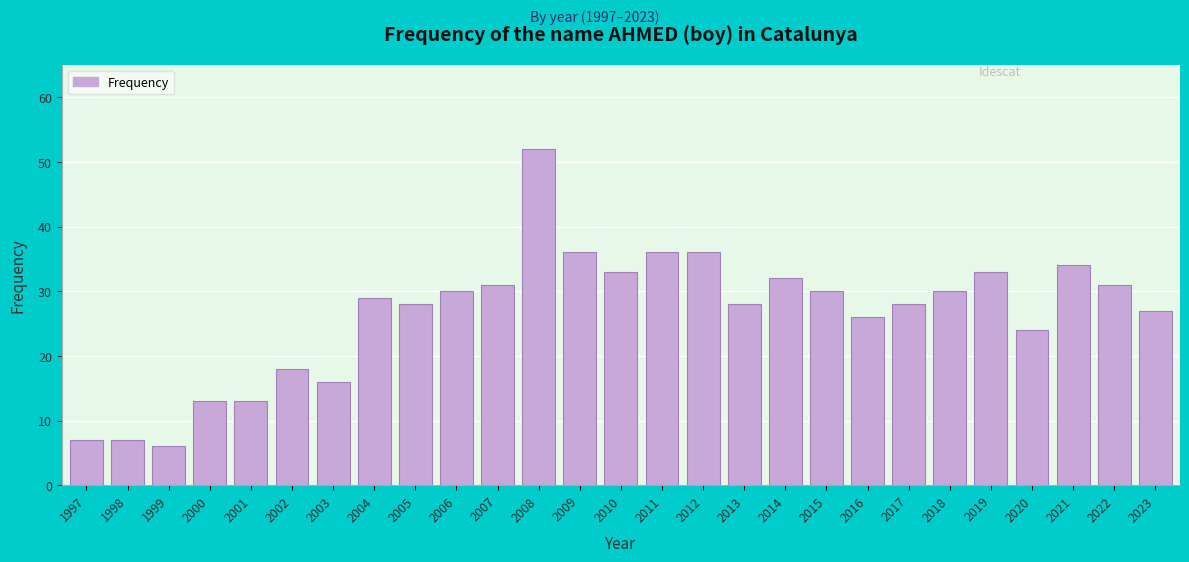

Reading left to right, what are all the values shown in this chart?

1997=7	1998=7	1999=6	2000=13	2001=13	2002=18	2003=16	2004=29	2005=28	2006=30	2007=31	2008=52	2009=36	2010=33	2011=36	2012=36	2013=28	2014=32	2015=30	2016=26	2017=28	2018=30	2019=33	2020=24	2021=34	2022=31	2023=27